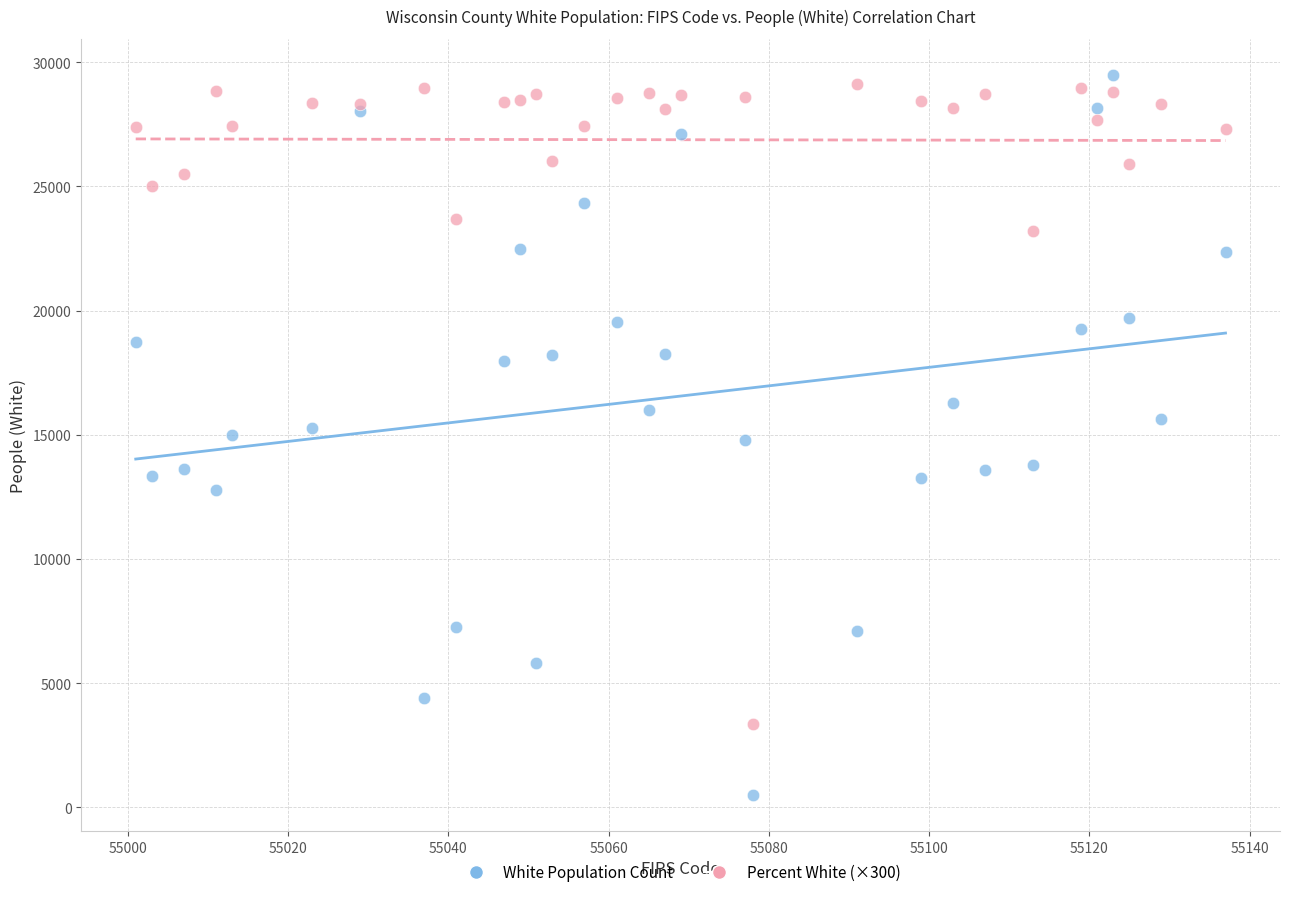

Which series reaches the maximum Y coordinate?

White Population Count